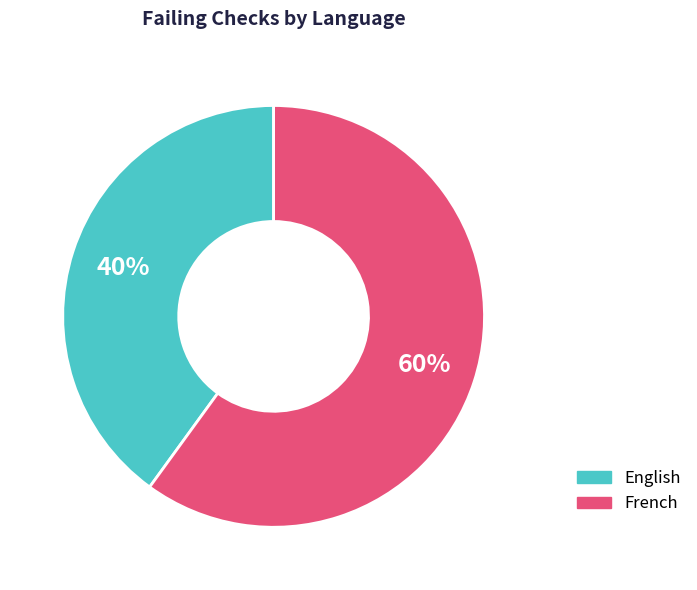

What percentage is the English slice, to the nearest percent?

40%